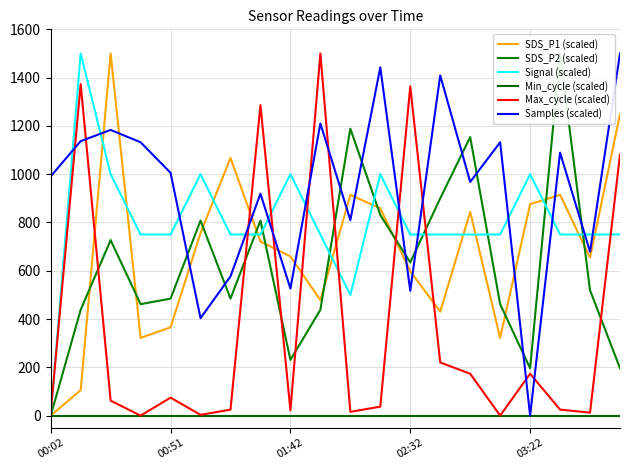

In Signal (scaled), how many points are lower than both neighbors (excluding endpoints)?

1